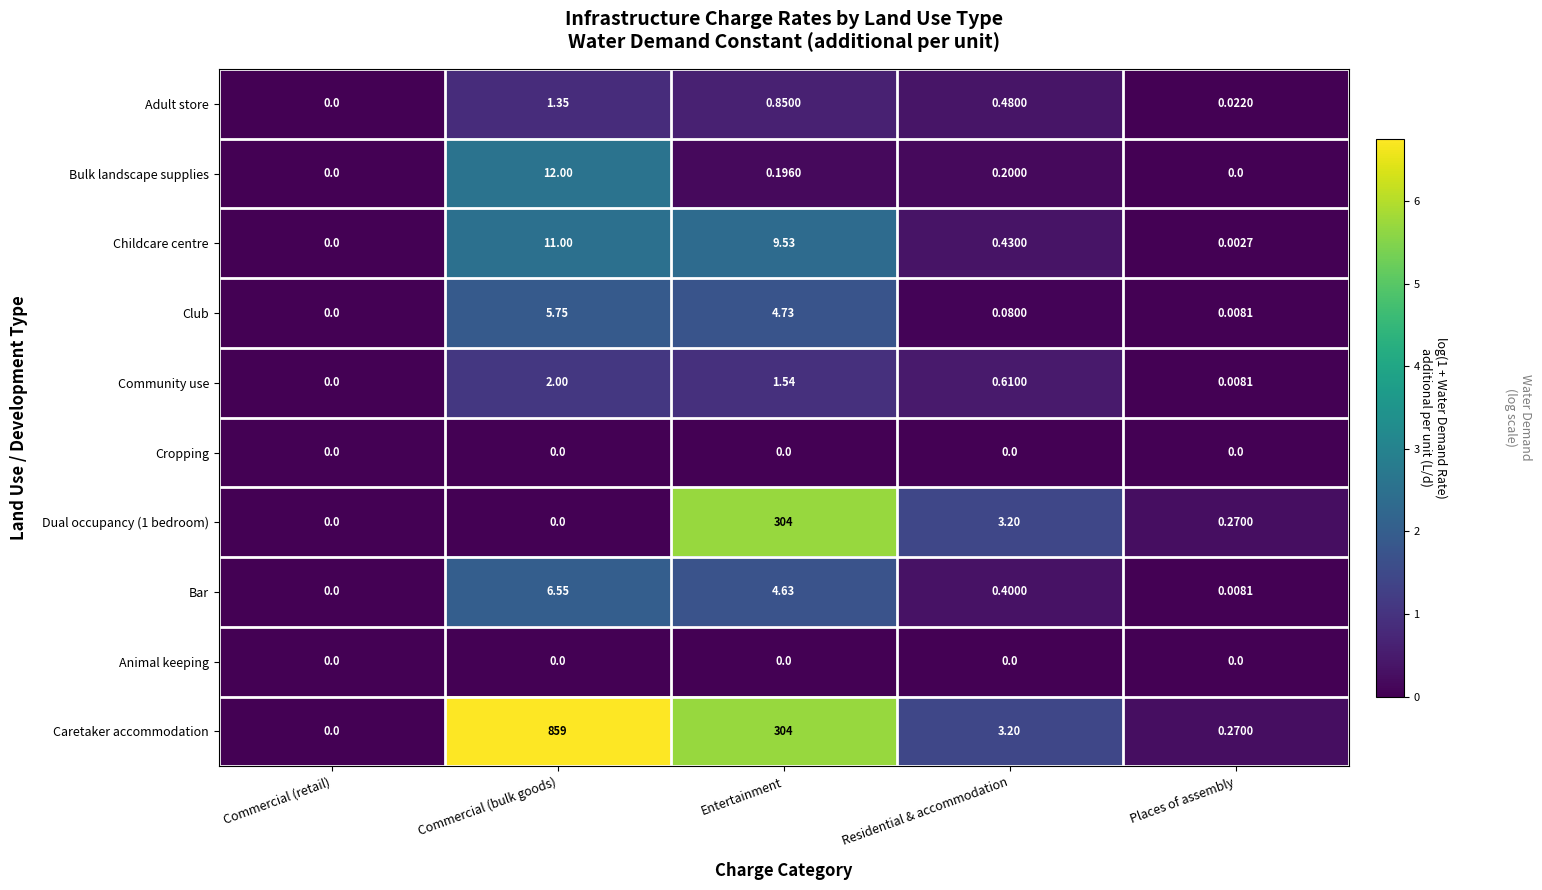

Is the value of Caretaker accommodation at Commercial (bulk goods) greater than the value of Bar at Places of assembly?

Yes